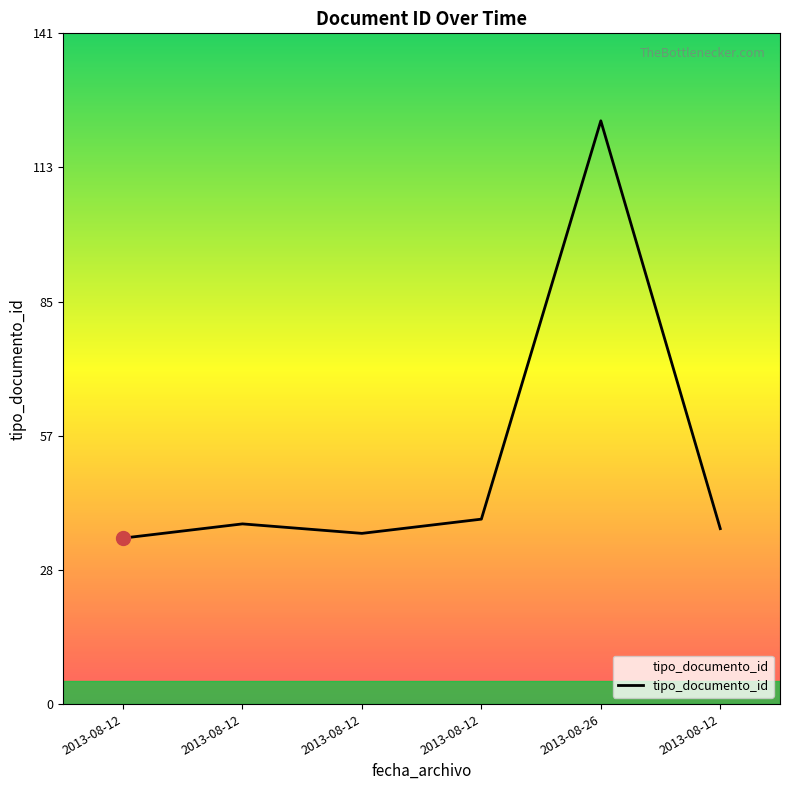

Does the chart have visible grid lines?

No